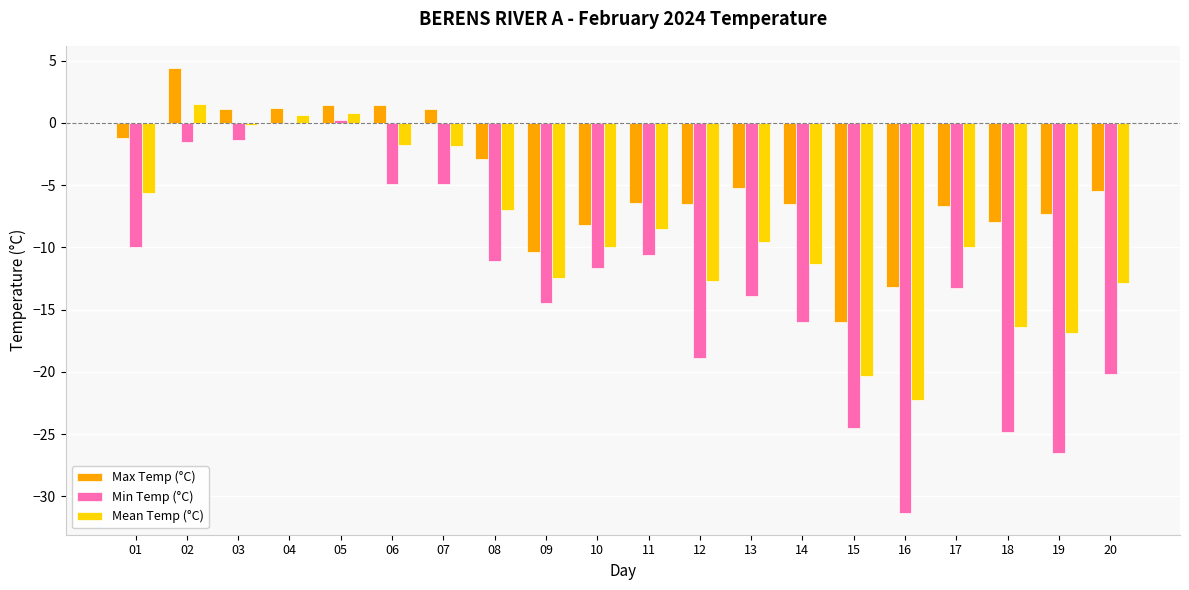

The Mean Temp (°C) series shows -12.5 at 09. True or false?

True